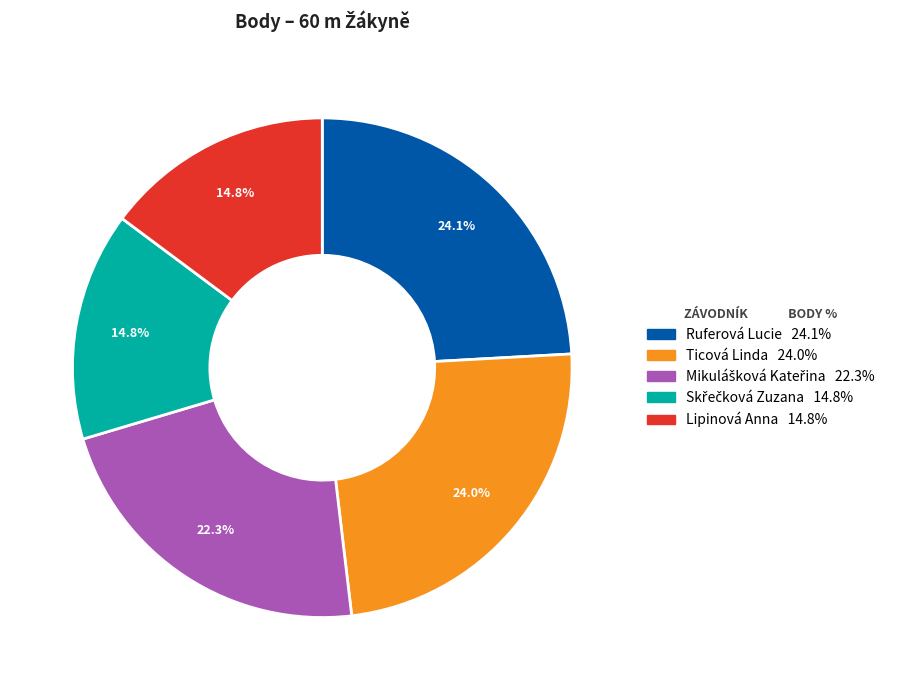

How many segments does this pie chart have?

5